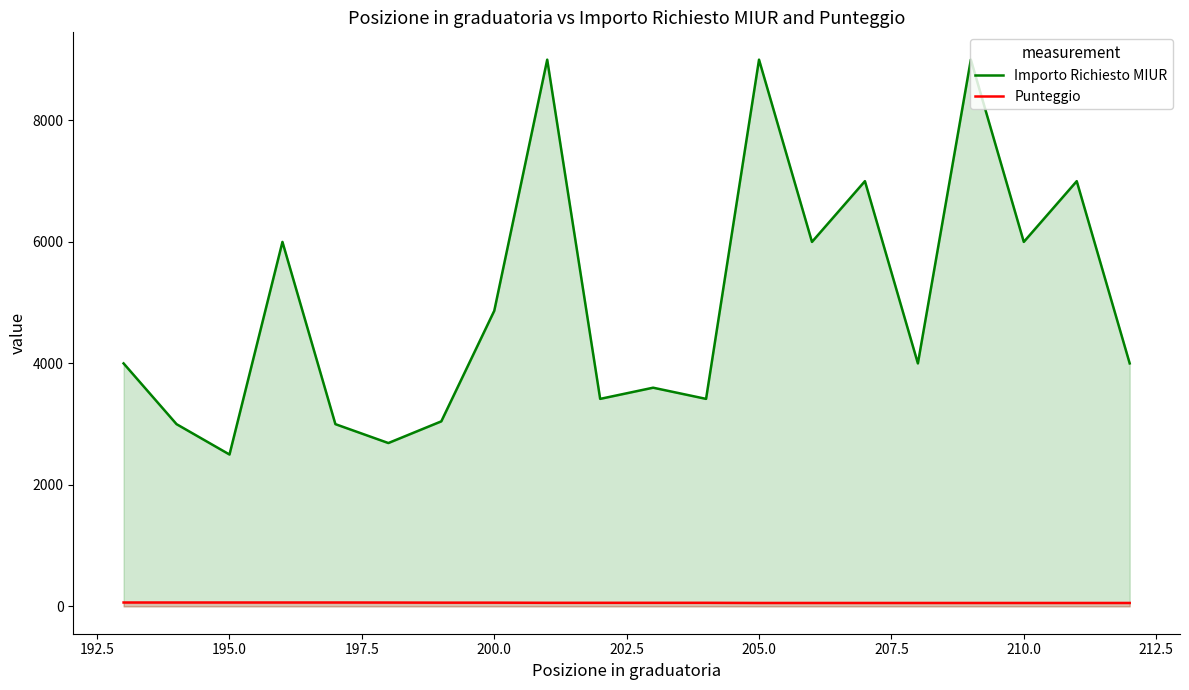

Which series has the largest total across all categories?

Importo Richiesto MIUR